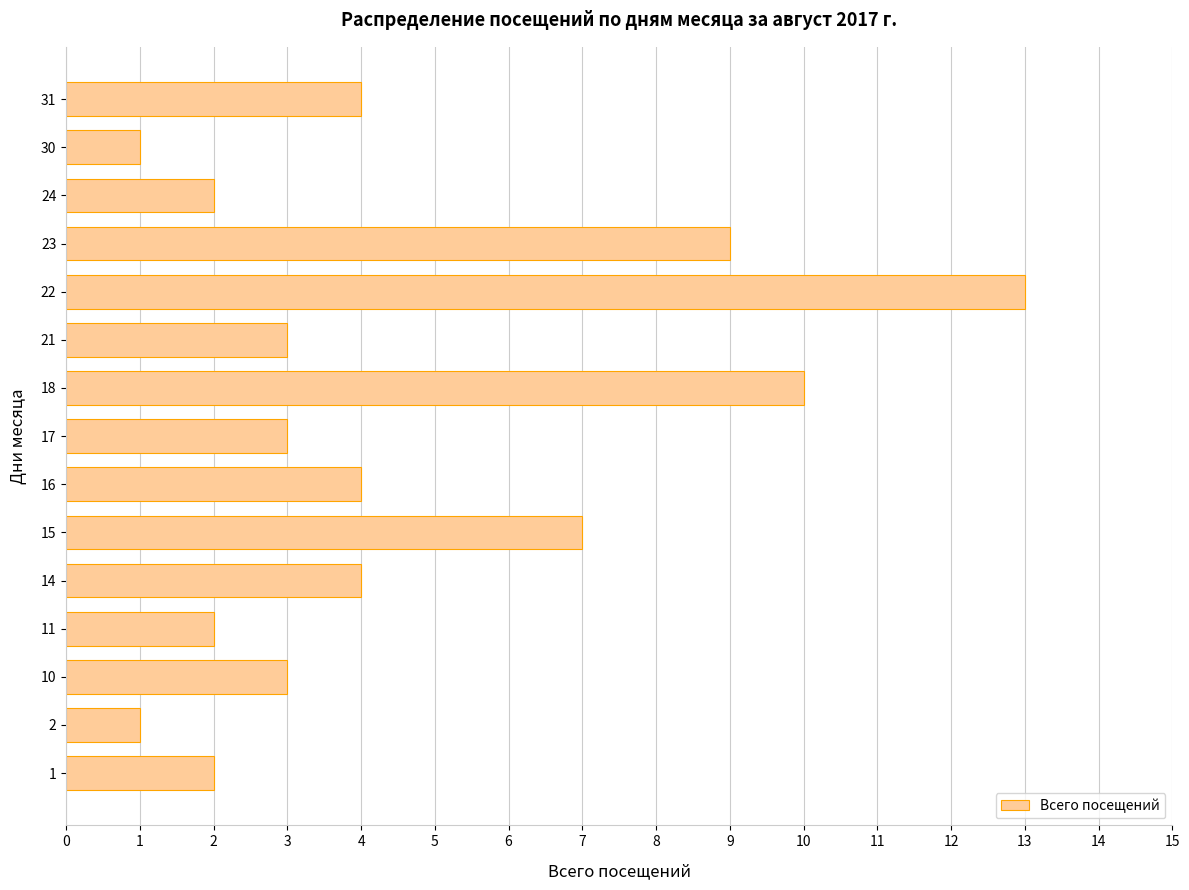

What is the maximum value shown in the chart?

13